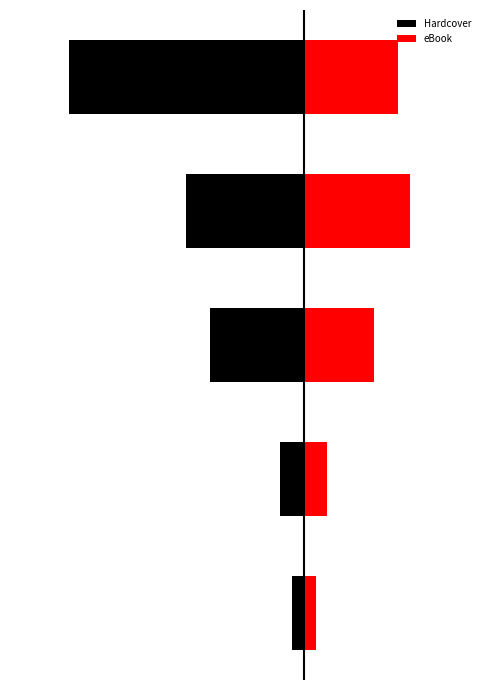

Reading left to right, transcribe all the data shown in this chart.

Hardcover: -1	-2	-8	-10	-20
eBook: 1	2	6	9	8